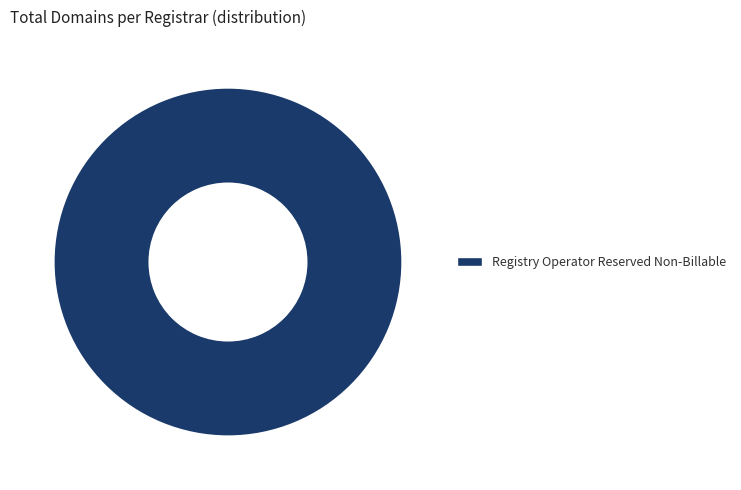

Which slice represents more than half of the pie?

Registry Operator Reserved Non-Billable